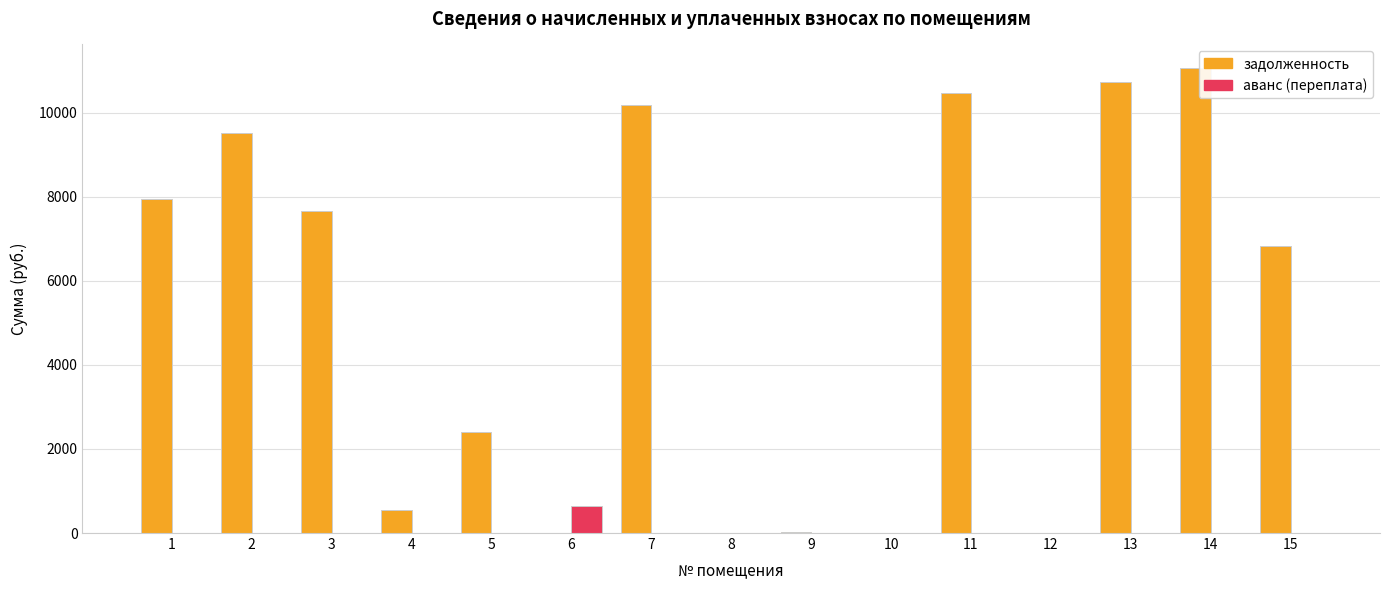

How many groups of bars are there?

15